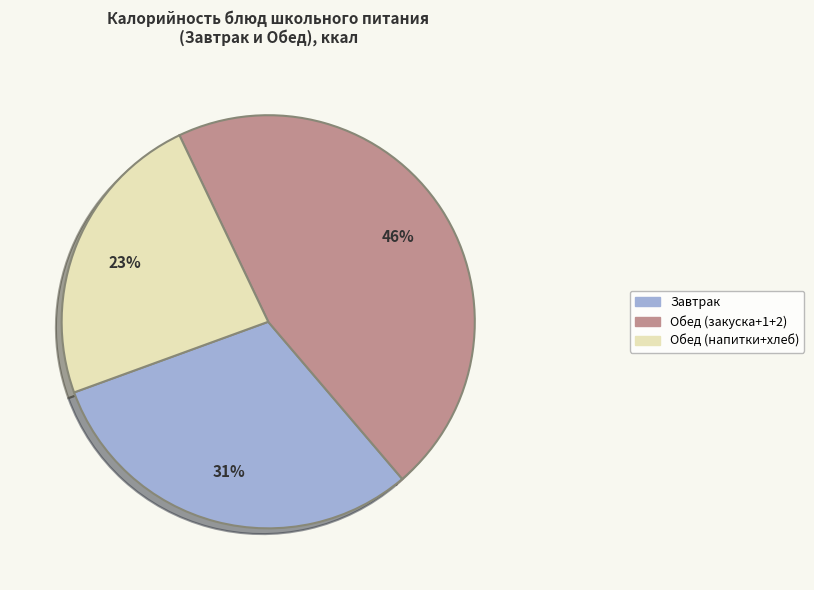

Does Обед (напитки+хлеб) account for over 50% of the chart?

No